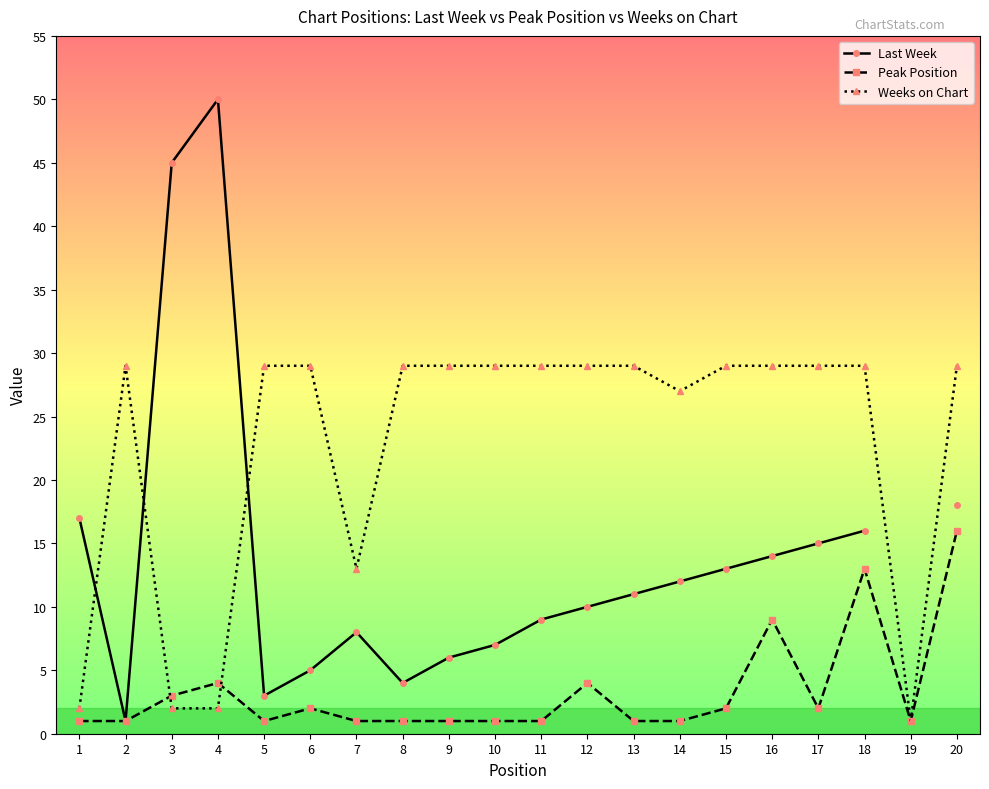

How many times do Peak Position and Weeks on Chart cross each other?

2